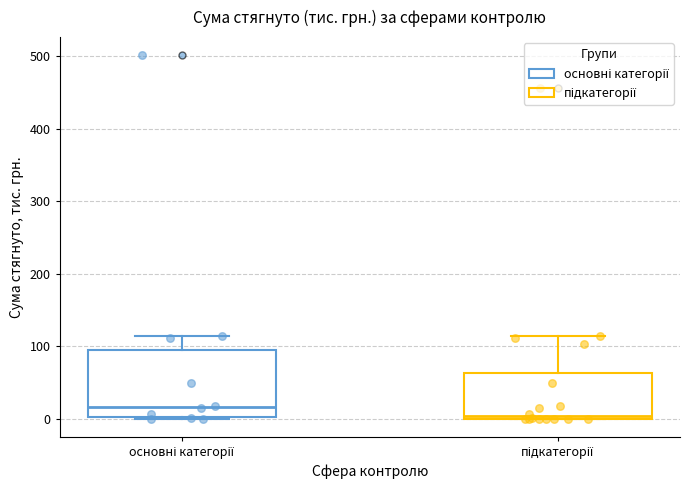

Reading left to right, transcribe this box plot: for each box, give where its median line is, the range the box spans, and where its two whiskers end, as read against the y-axis. The values are not printed on the chart, so give them approximately, as read against the axis.

основні категорії: median 20, box 0 to 100, whiskers 0 to 110
підкатегорії: median 0 (just above the box's lower edge), box 0 to 60, whiskers 0 to 110